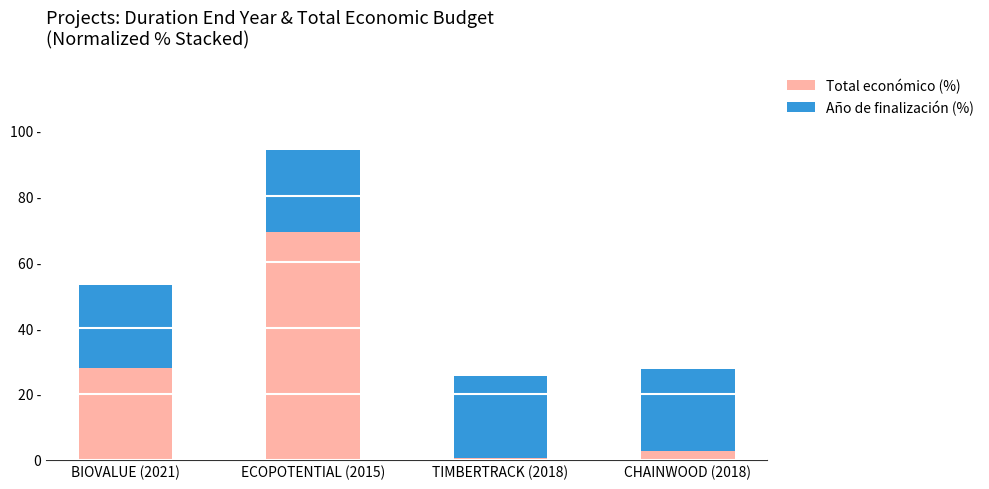

Are the bars horizontal?

No